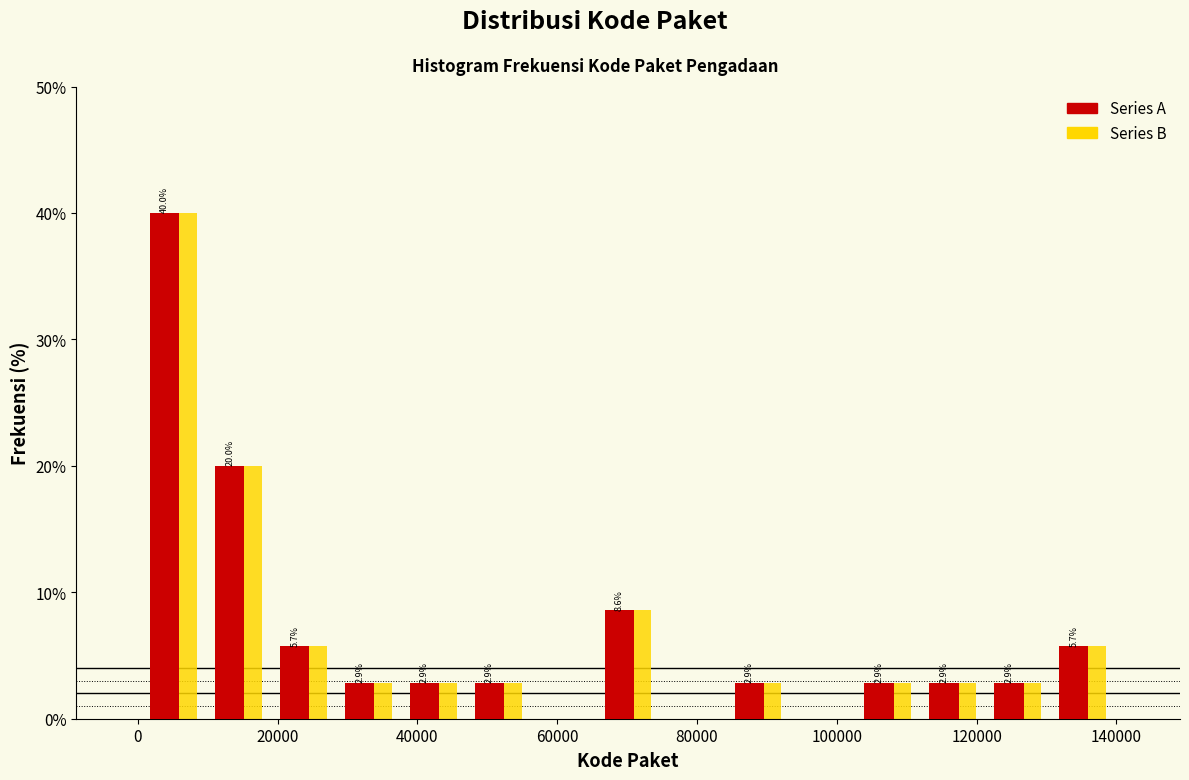

In the Series A series, which range on the x-axis has the tallest bar?

0 to 10000